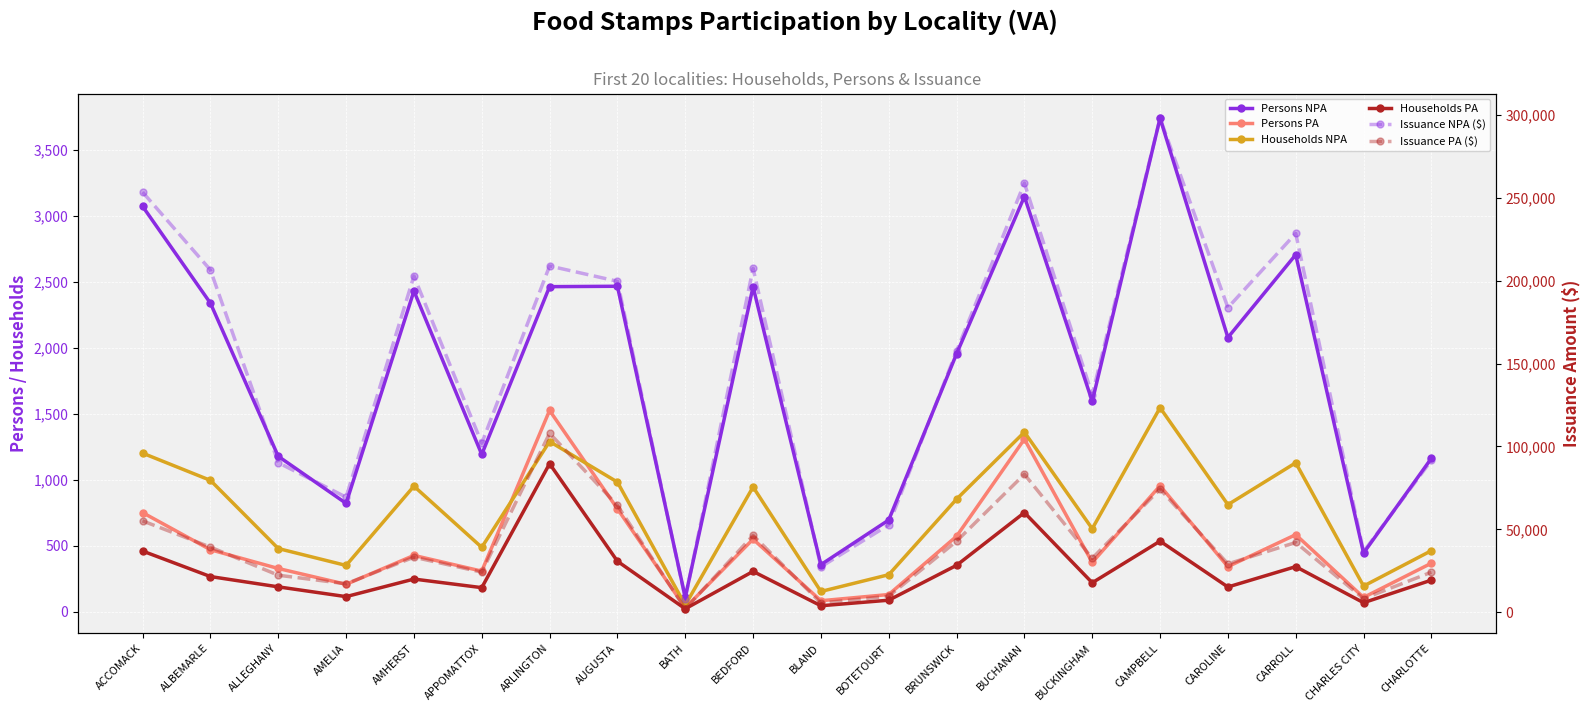

Reading right to left, transcribe all the data shown in this chart.

Persons NPA: 1163	446	2704	2077	3737	1594	3144	1954	696	358	2461	111	2465	2462	1192	2429	822	1178	2337	3070
Persons PA: 369	110	585	343	955	375	1308	573	132	85	551	31	781	1525	309	428	209	329	471	752
Households NPA: 464	196	1129	812	1546	630	1361	854	282	155	946	52	983	1290	489	952	352	480	996	1202
Households PA: 241	70	343	189	536	221	752	353	89	47	307	24	384	1122	184	249	116	190	268	461
Issuance NPA ($): 91622	36599	228493	183723	297968	131170	258807	157531	52741	27424	207433	8327	199626	208851	101965	202816	69427	90240	206445	253387
Issuance PA ($): 24215	8221	42117	29201	74268	32576	83256	42886	9720	5623	46389	2128	64520	107962	24222	33253	17210	22379	39315	55147